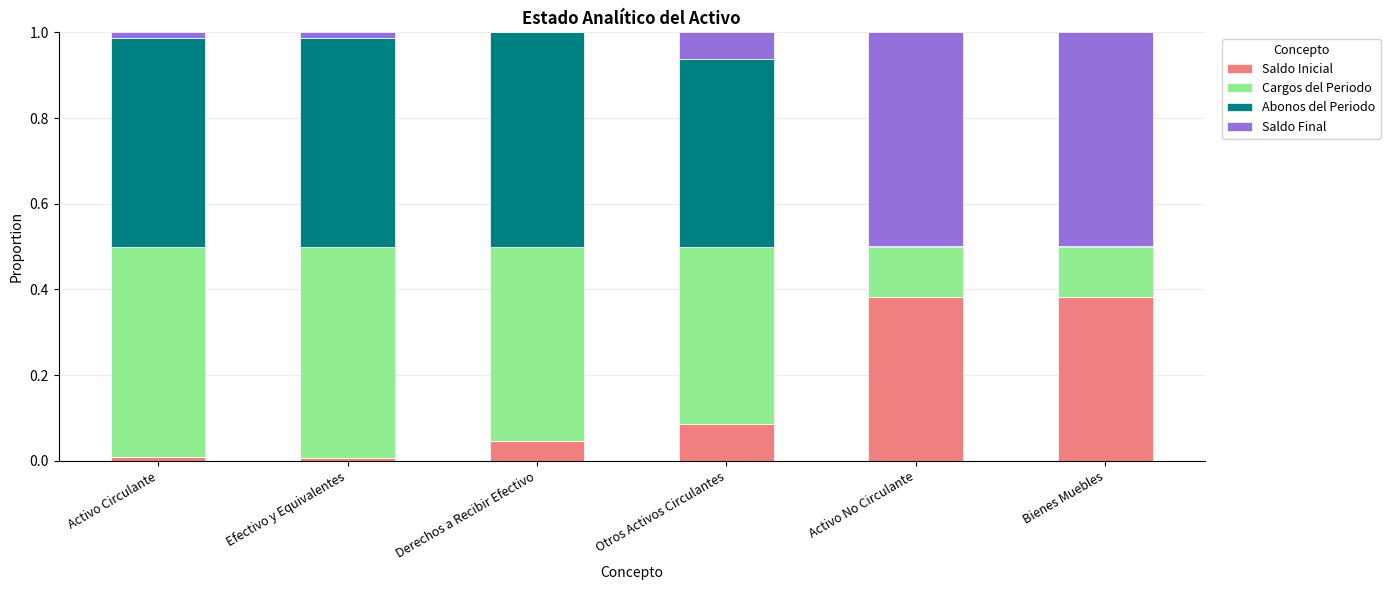

The value of Saldo Inicial at Activo Circulante is 0.0. True or false?

True